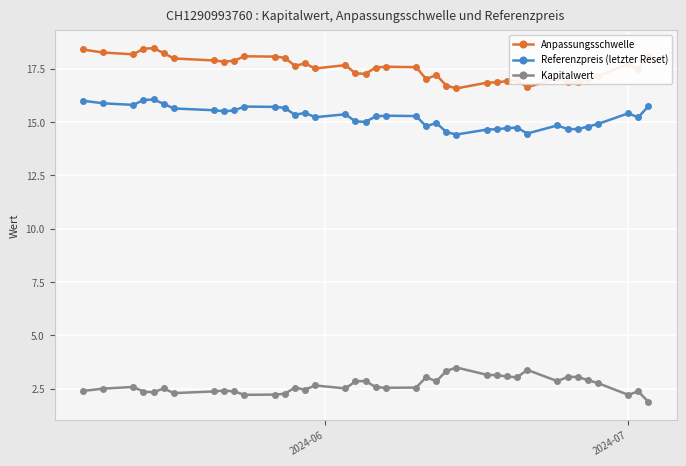

How many values in the Kapitalwert series exceed 2?

38